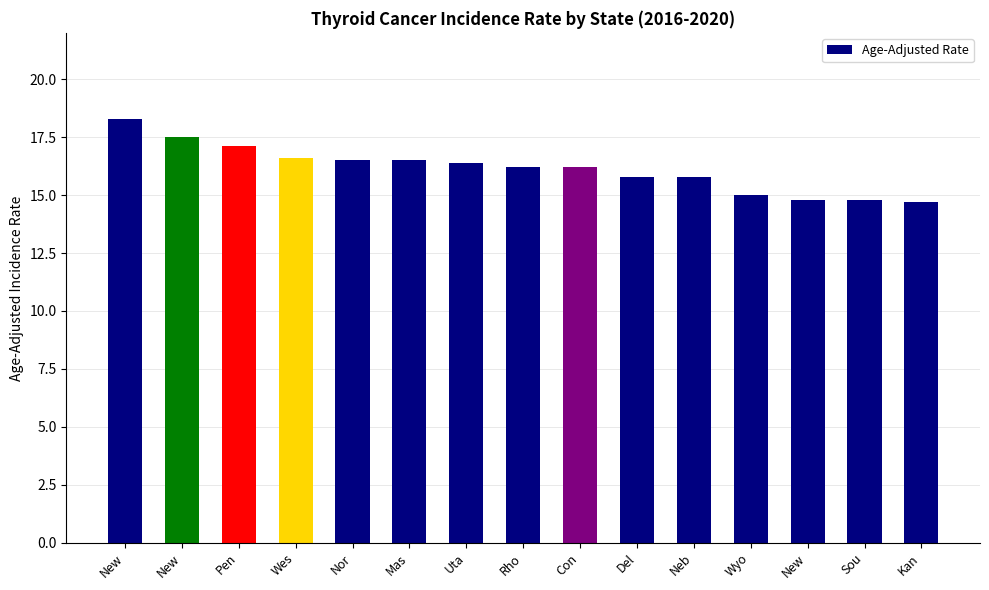

How many bars are there in total?

15